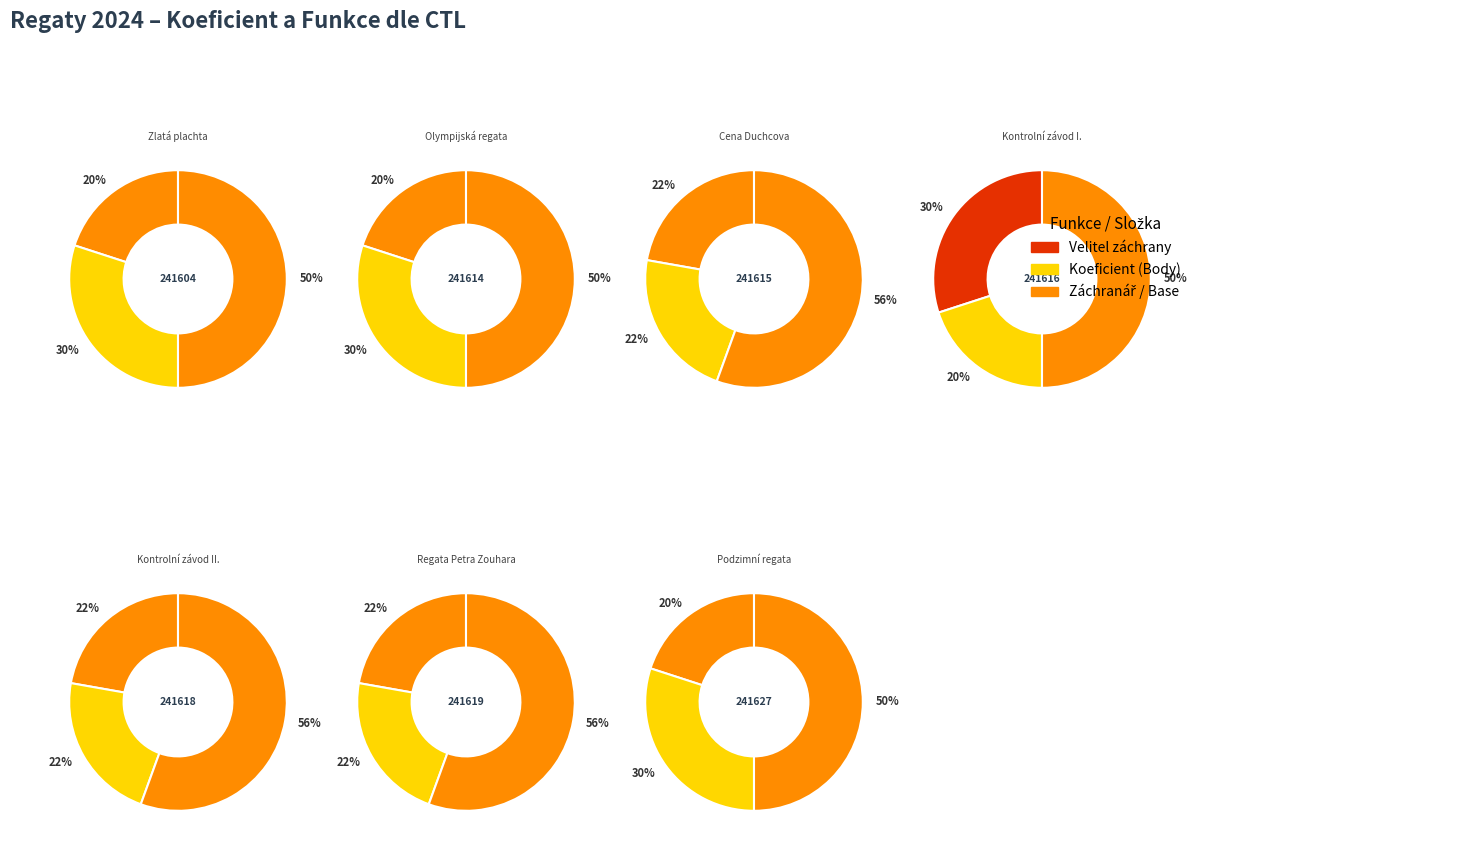

Approximately how many times larger is the value at 241627 compared to 241604?

1.0